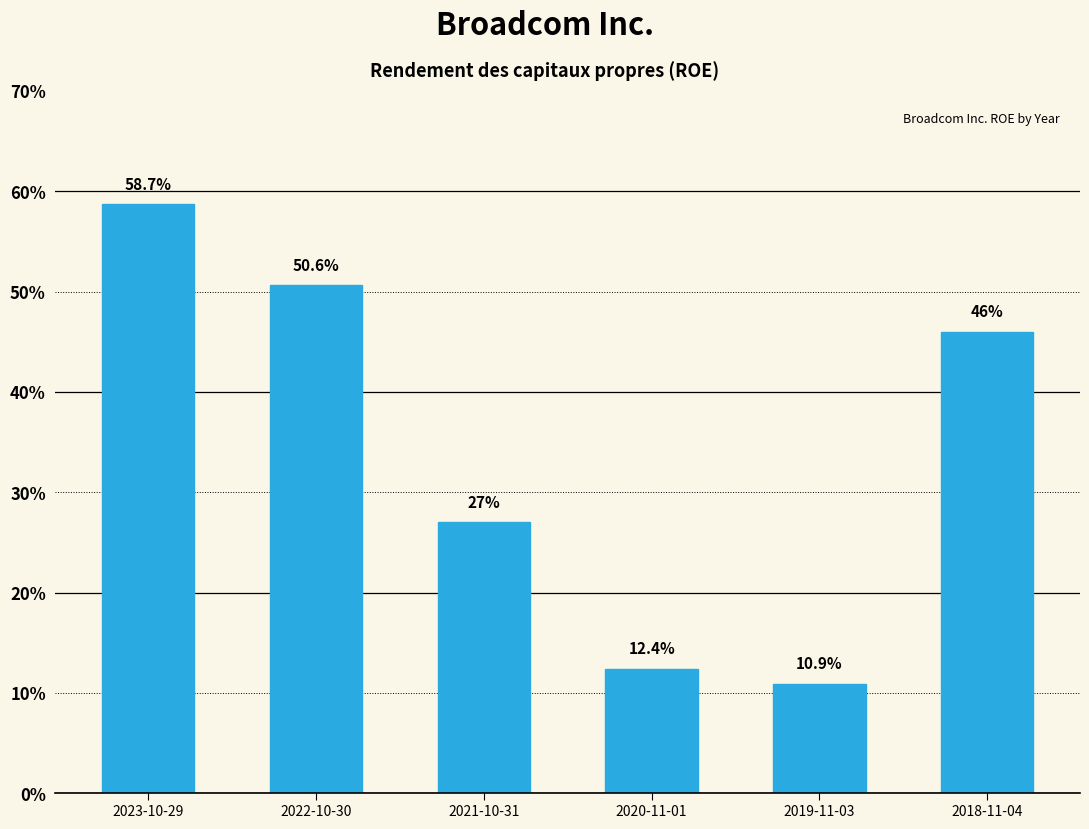

Are the bars horizontal?

No